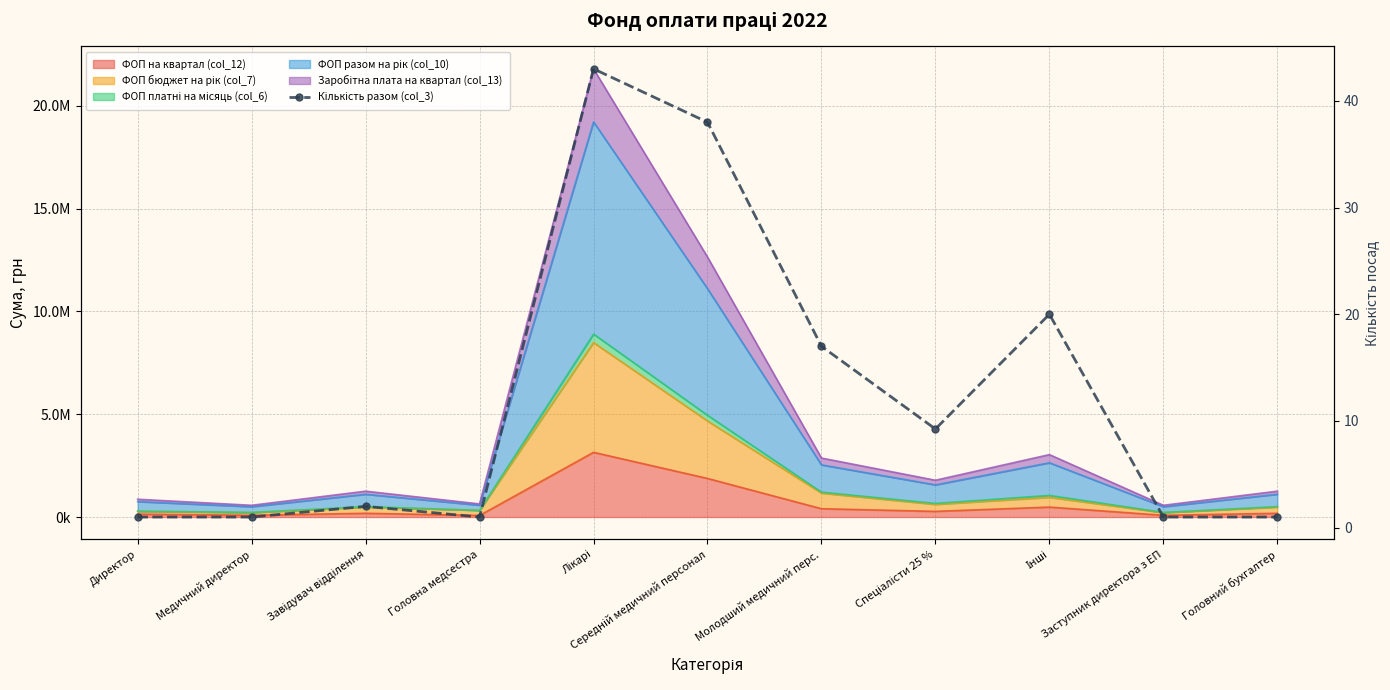

The value at Медичний директор is 1.0. True or false?

True